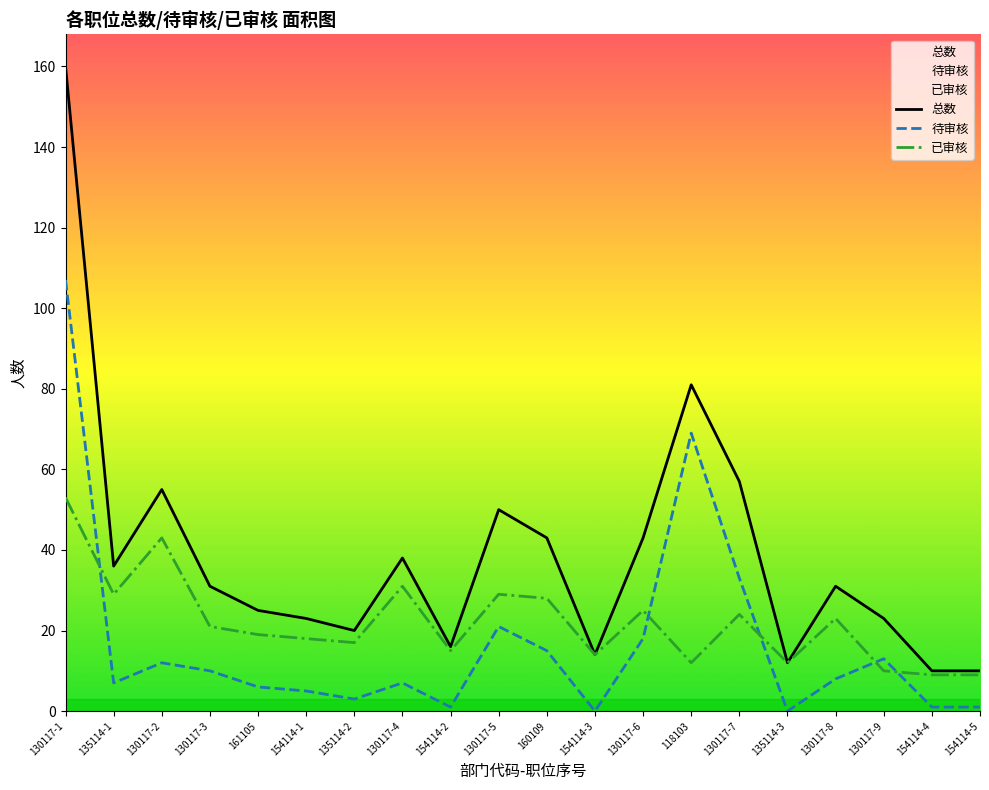

Rank the series by their average value, from lowest to highest.

待审核, 已审核, 总数